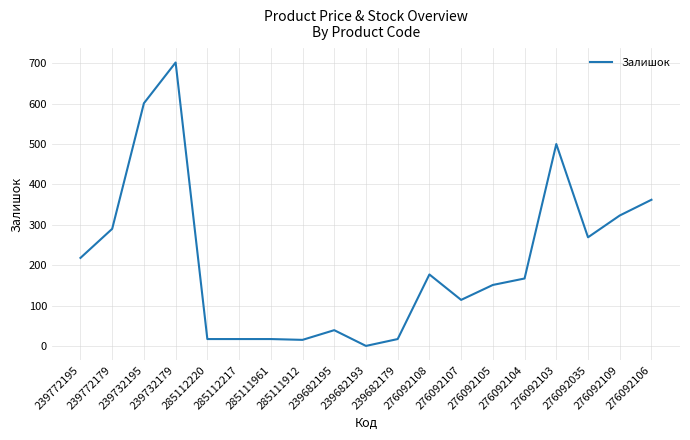

What is the greatest value displayed?

702